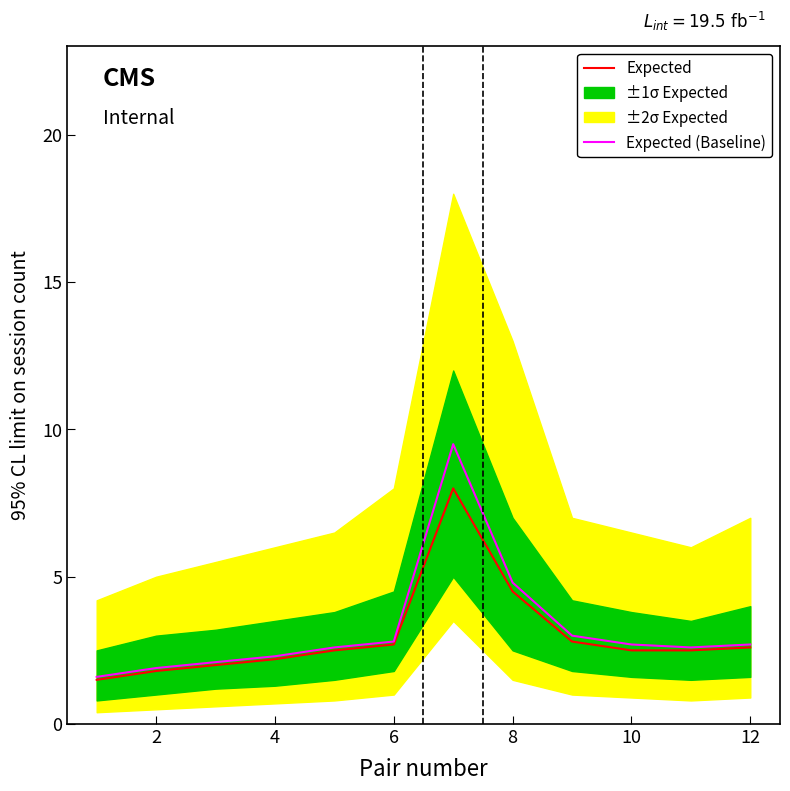

Where is the first local minimum for Expected (Baseline)?

10